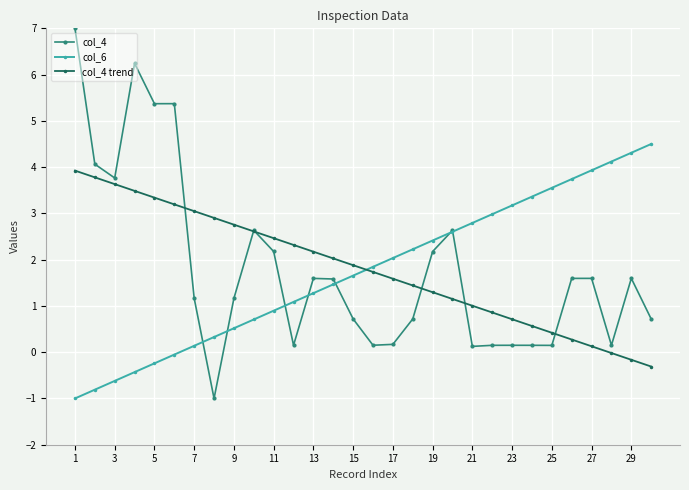

At how many categories does at least one series exceed 5?

4